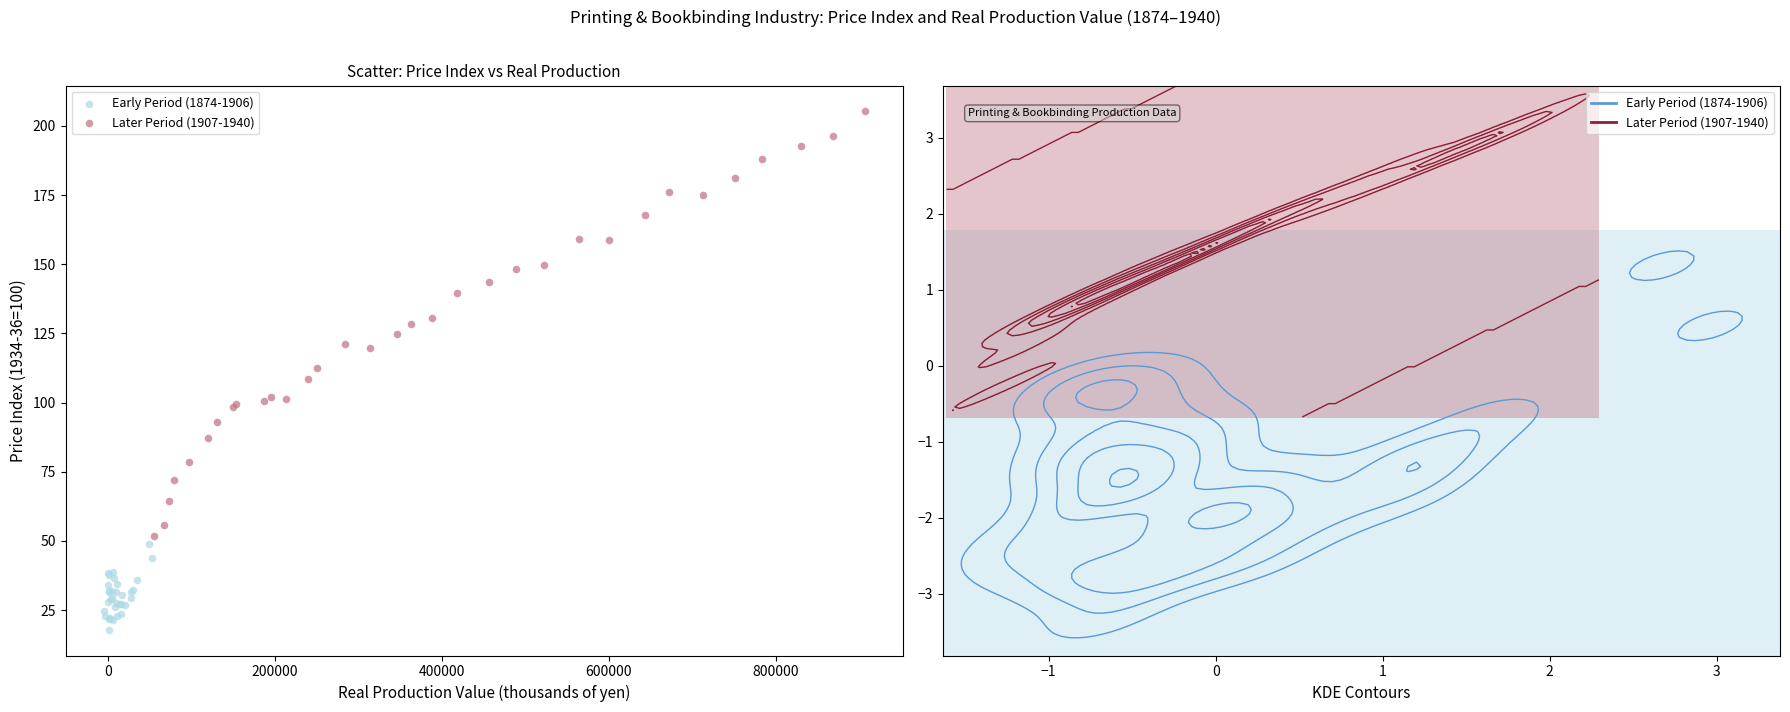

Which series has the largest Y range (max minus min)?

Later Period (1907-1940)